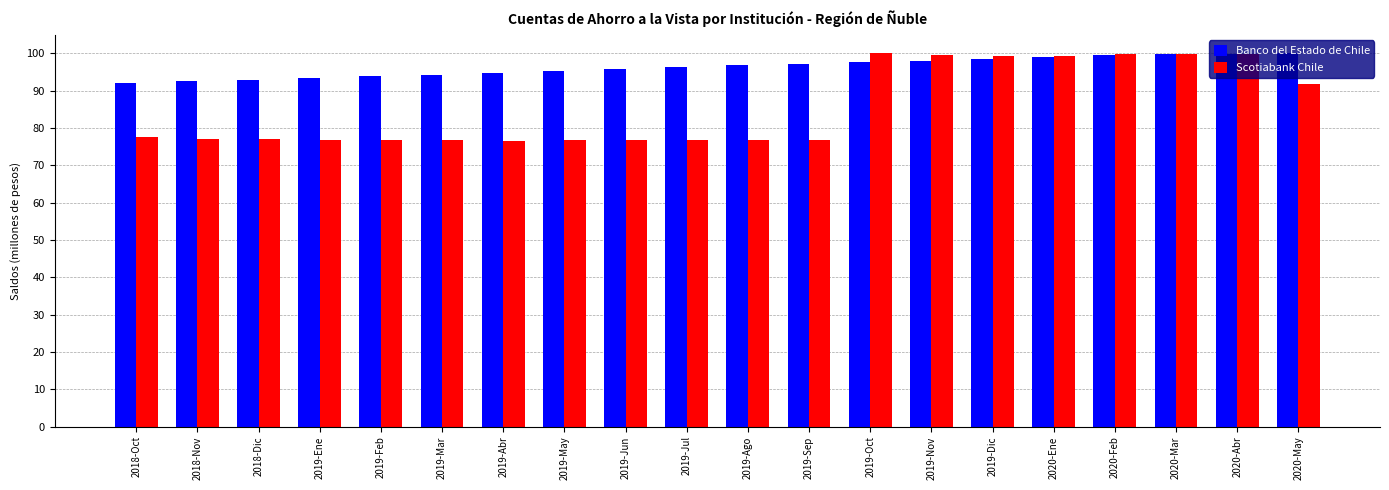

What is the label of the 7th bar from the right?

2019-Nov